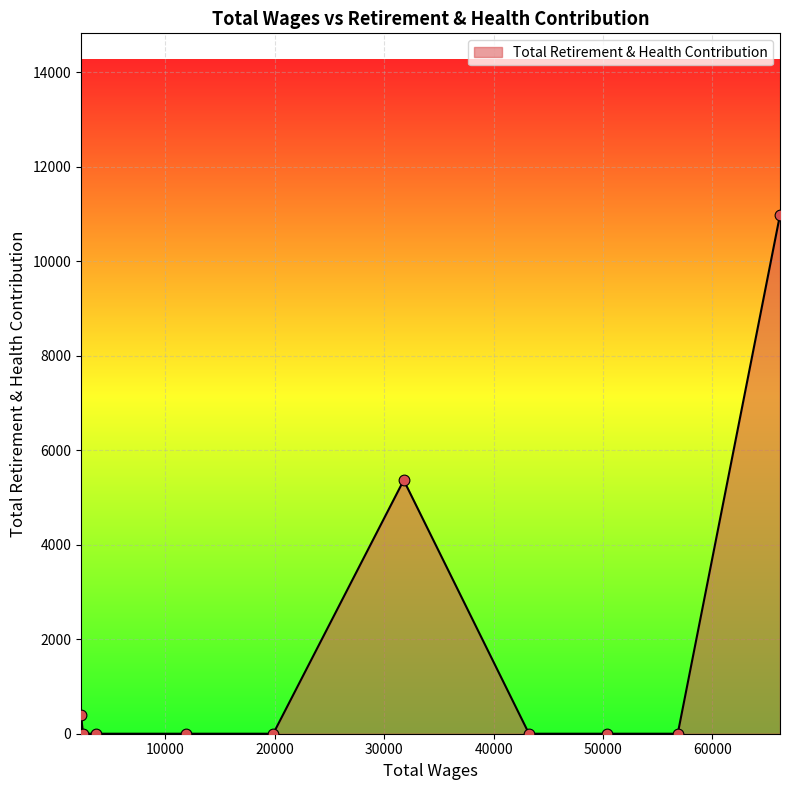

What is the greatest value displayed?

10977